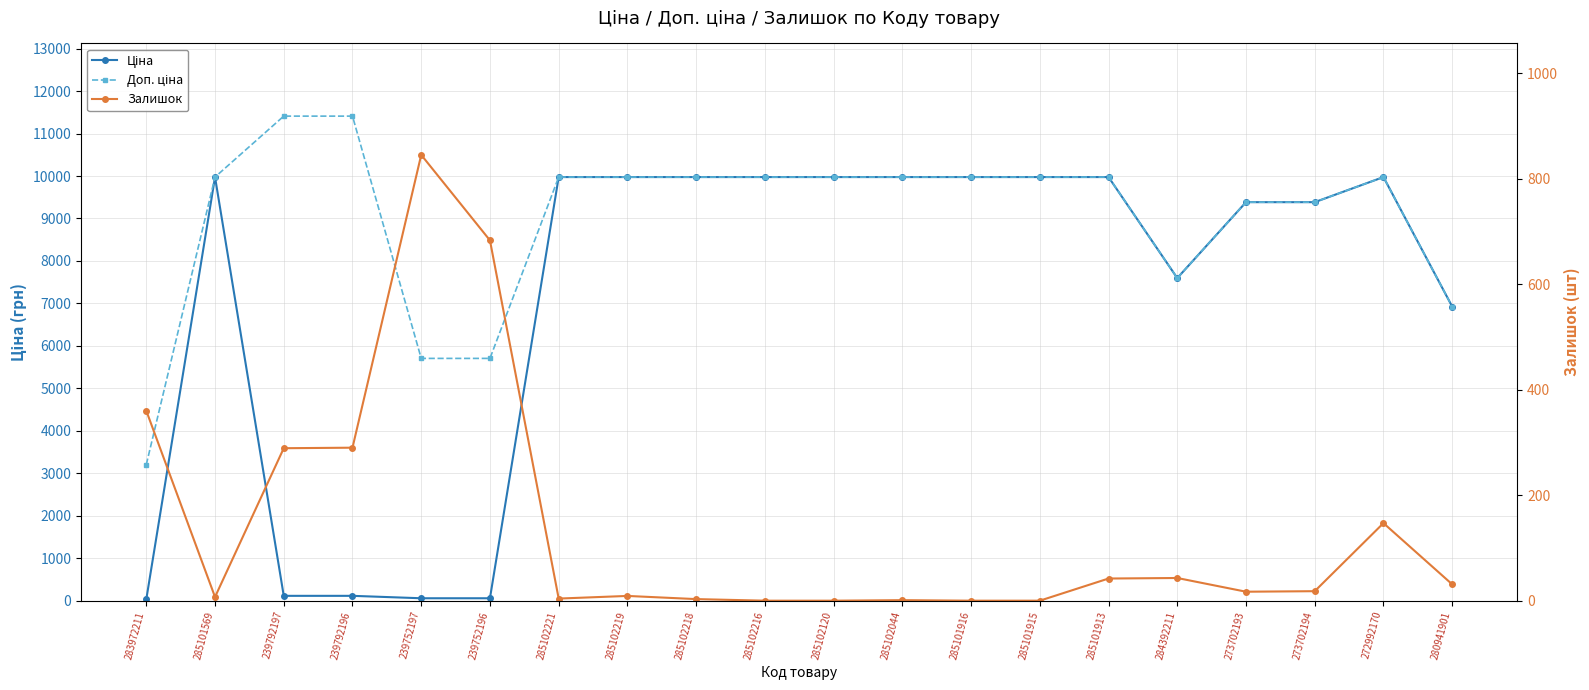

Where is Ціна nearest to the value 5003?

280941901